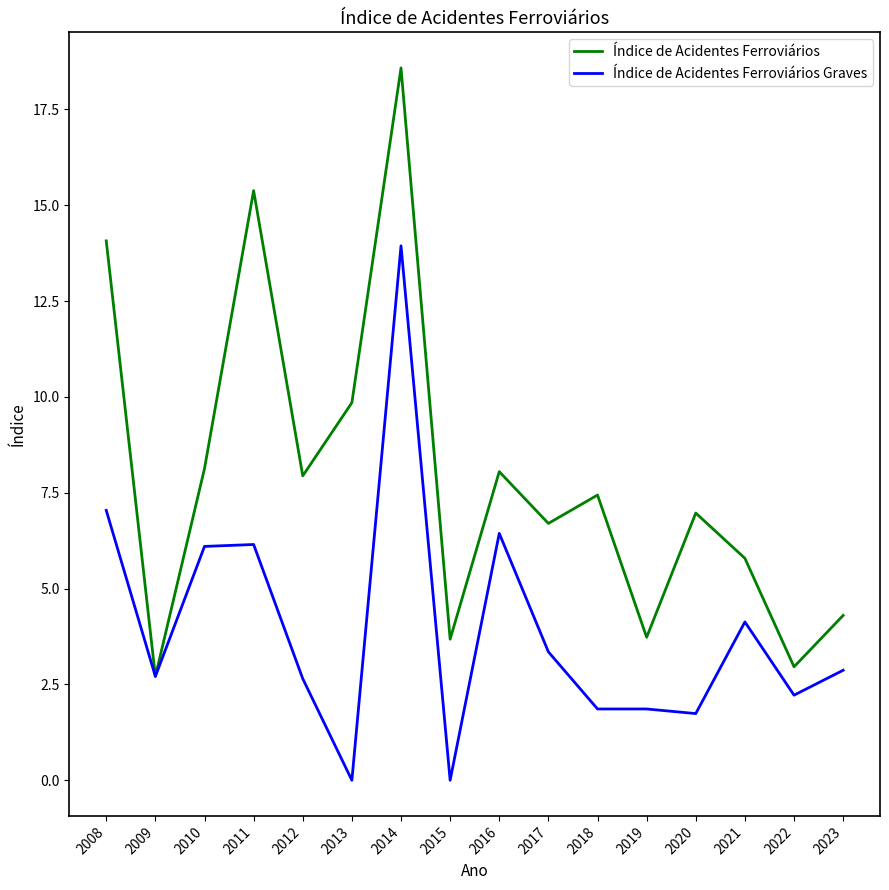

Where is the first local maximum for Índice de Acidentes Ferroviários?

2011